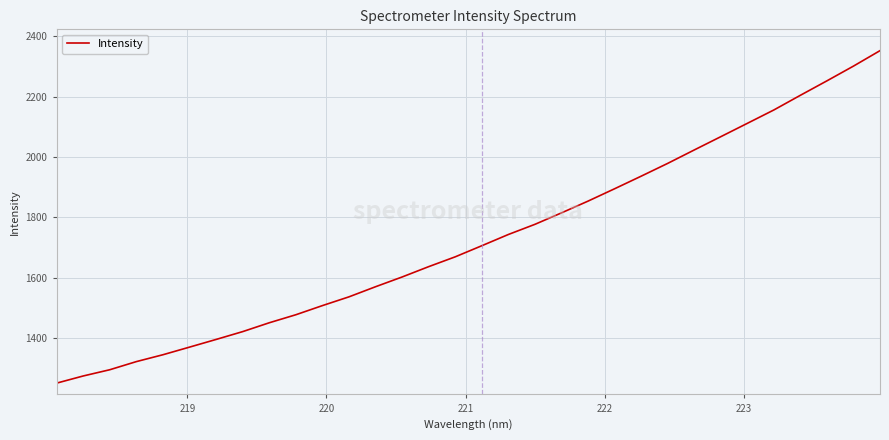

What is the smallest value displayed?

1251.9